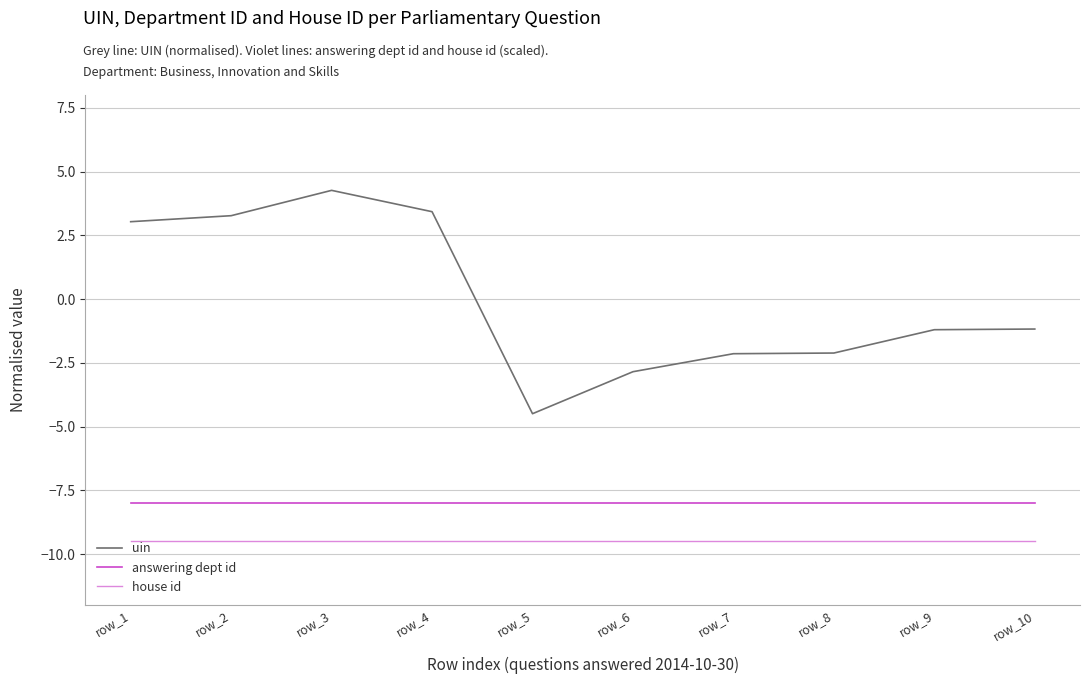

Read the answering dept id value at row_8.

-8.0